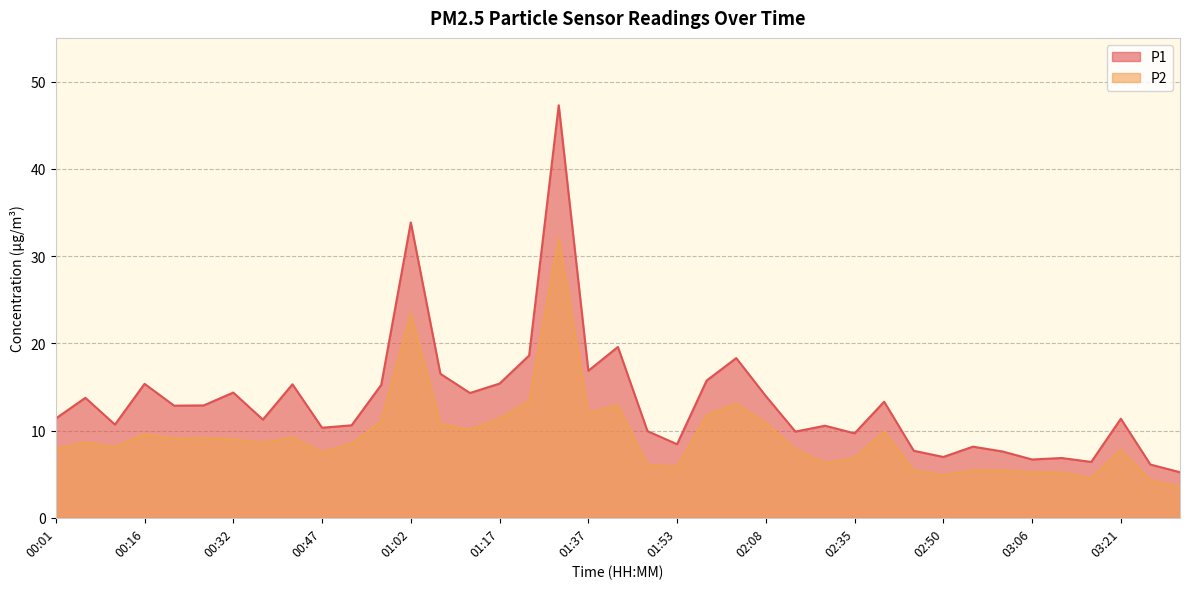

Rank the series by their maximum value, from lowest to highest.

P2, P1